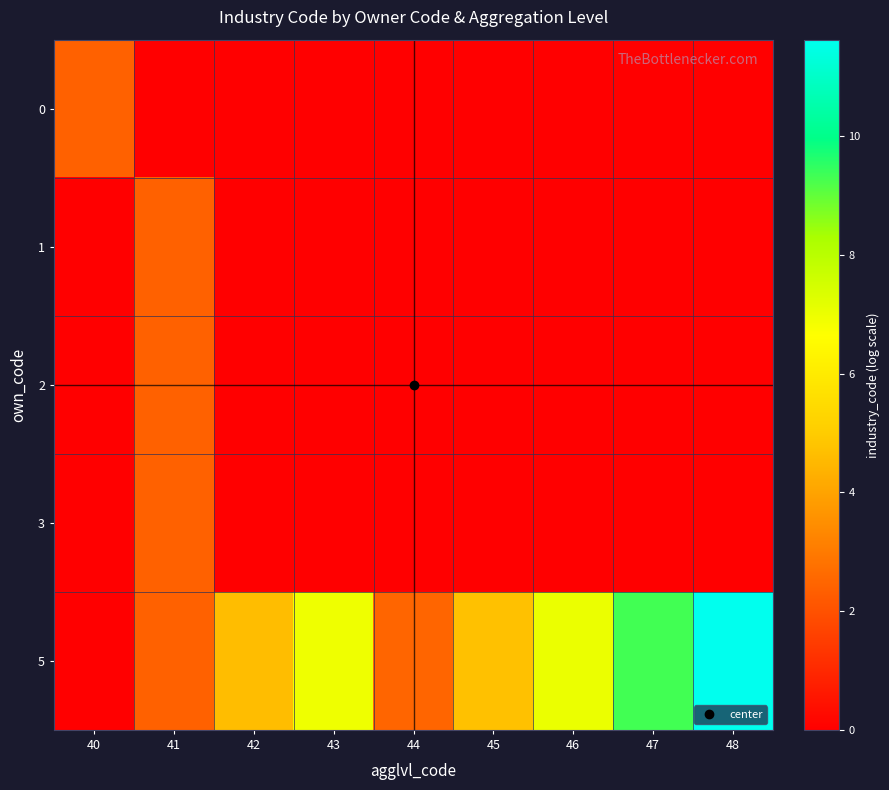

Which category has the lowest value across all series?

41